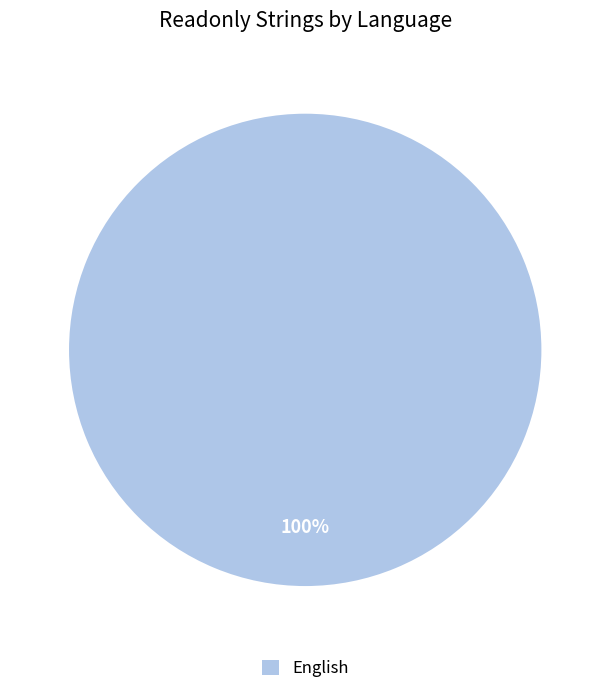

Is English the majority of the pie?

Yes